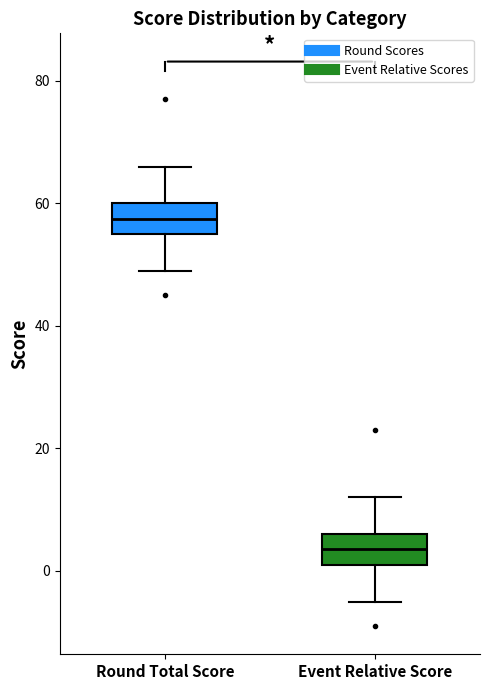

Reading left to right, transcribe this box plot: for each box, give where its median line is, the range the box spans, and where its two whiskers end, as read against the y-axis. The values are not printed on the chart, so give them approximately, as read against the axis.

Round Total Score: median 58, box 56 to 60, whiskers 50 to 66
Event Relative Score: median 4, box 2 to 6, whiskers -4 to 12